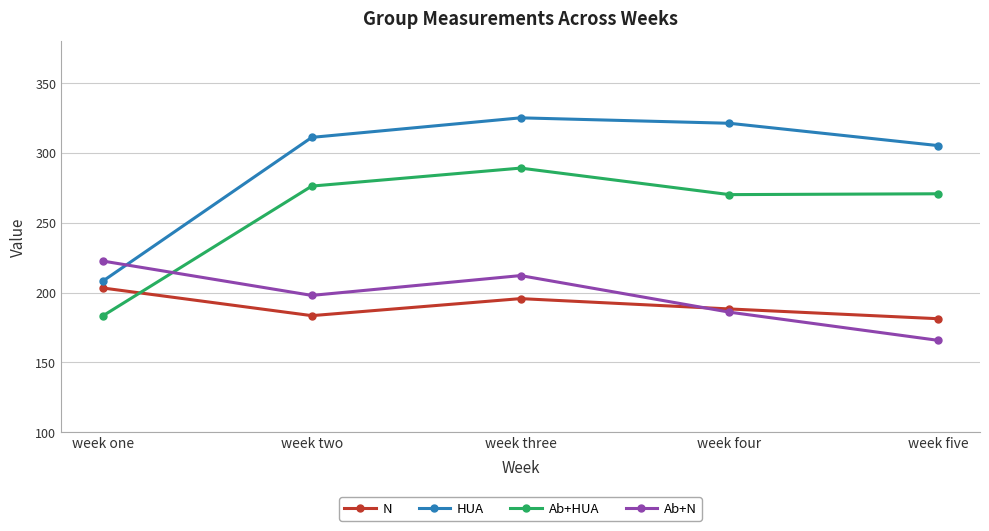

How many interior local peaks does the HUA series have?

1